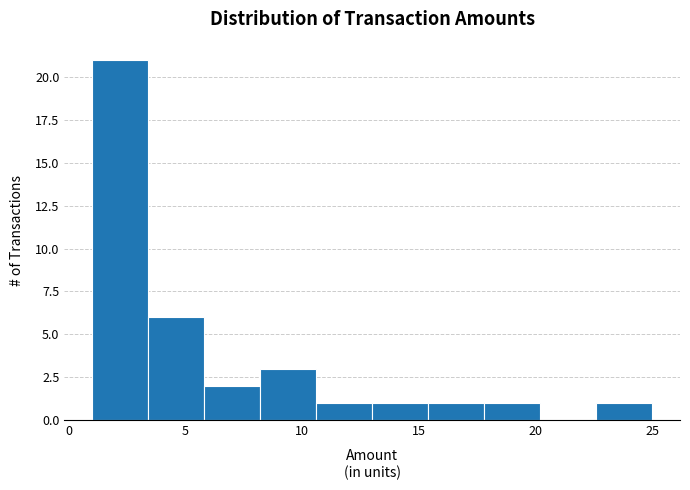

What is the height of the bar covering 3.4 to 5.8 on the x-axis? Neither the bar edges nor the heights are printed on the chart, so give them approximately, as read against the axes.

6